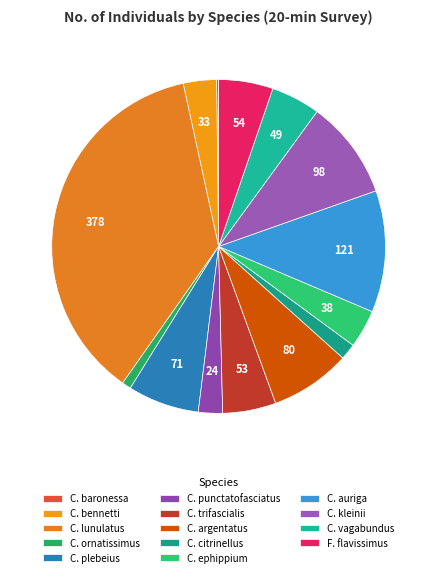

What is the change in value from C. bennetti to C. argentatus?

+47